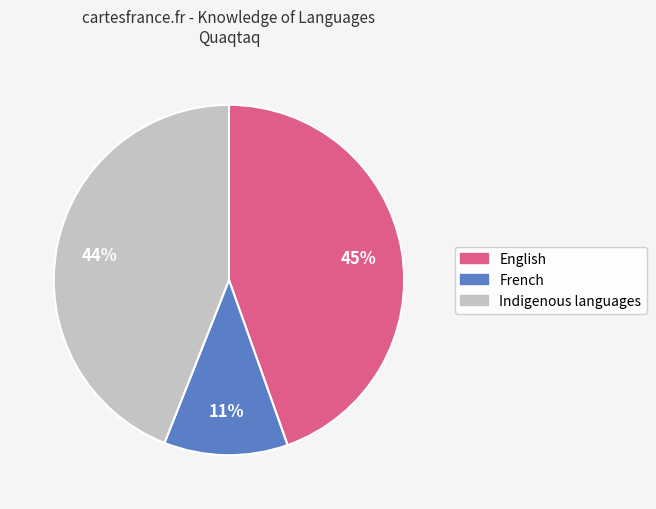

How many segments does this pie chart have?

3